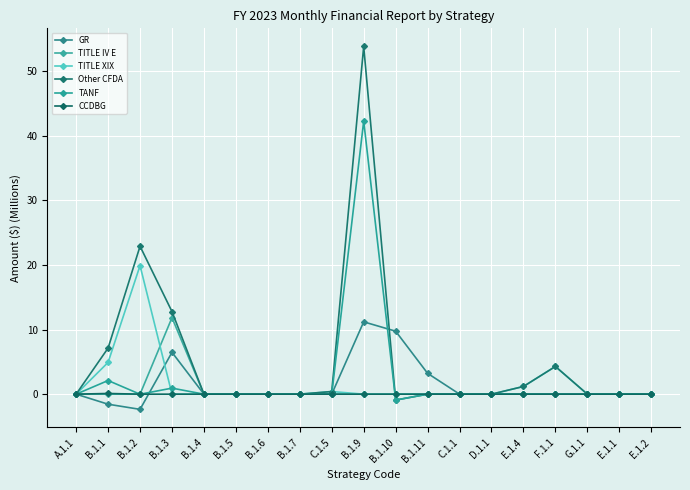

Reading left to right, extract all data points from this chart.

GR: 0.0	-1.6	-2.4	6.5	0.0	0.0	0.0	0.0	0.0	11.2	9.7	3.2	0.0	0.0	0.0	0.0	0.0	0.0	0.0
TITLE IV E: 0.0	0.0	0.0	11.8	0.0	0.0	0.0	0.0	0.0	0.0	0.0	0.0	0.0	0.0	0.0	0.0	0.0	0.0	0.0
TITLE XIX: 0.0	4.9	19.9	0.0	0.0	0.0	0.0	0.0	0.4	0.0	0.0	0.0	0.0	0.0	1.2	4.3	0.0	0.0	0.0
Other CFDA: 0.0	7.1	22.9	12.8	0.0	0.0	0.0	0.0	0.4	53.8	-0.9	0.0	0.0	0.0	1.2	4.3	0.0	0.0	0.0
TANF: 0.0	2.1	-0.0	0.9	0.0	0.0	0.0	0.0	0.0	42.3	-0.9	0.0	0.0	0.0	0.0	0.0	0.0	0.0	0.0
CCDBG: 0.0	0.1	-0.0	0.0	0.0	0.0	0.0	0.0	0.0	0.0	0.0	0.0	0.0	0.0	0.0	0.0	0.0	0.0	0.0